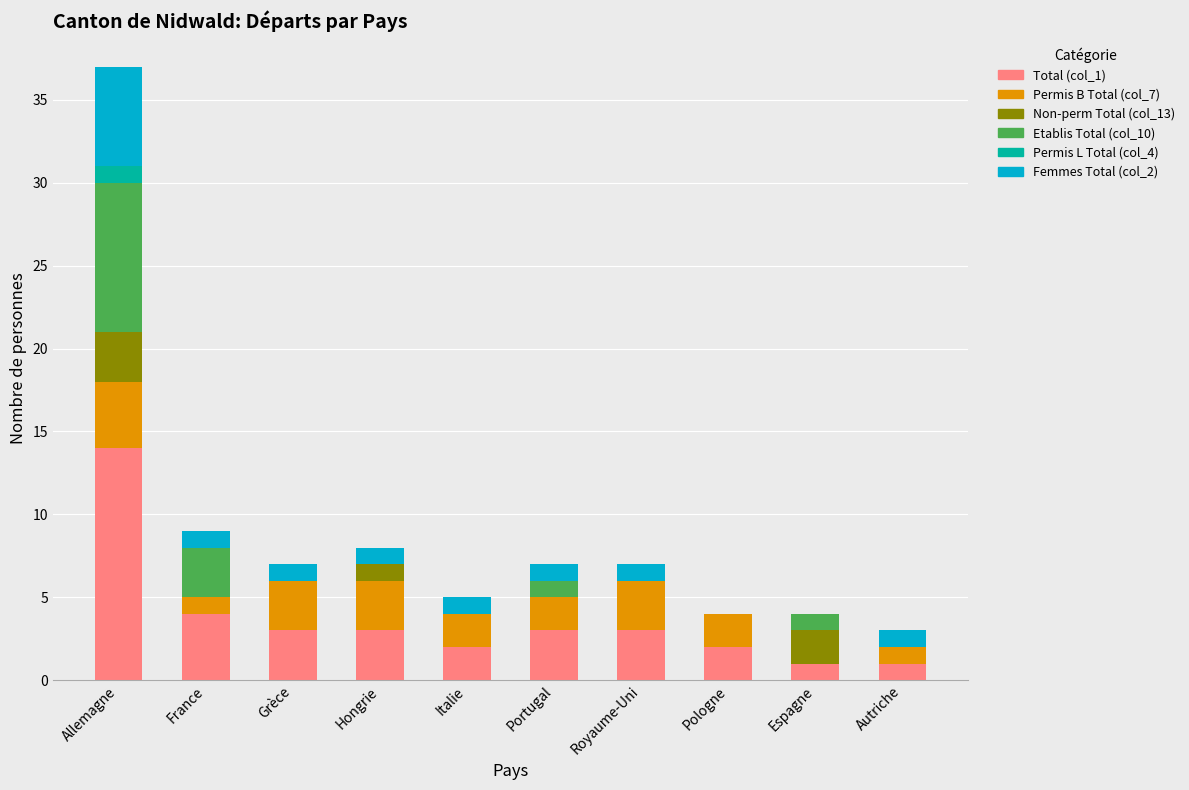

At which category is the sum across all series the highest?

Allemagne